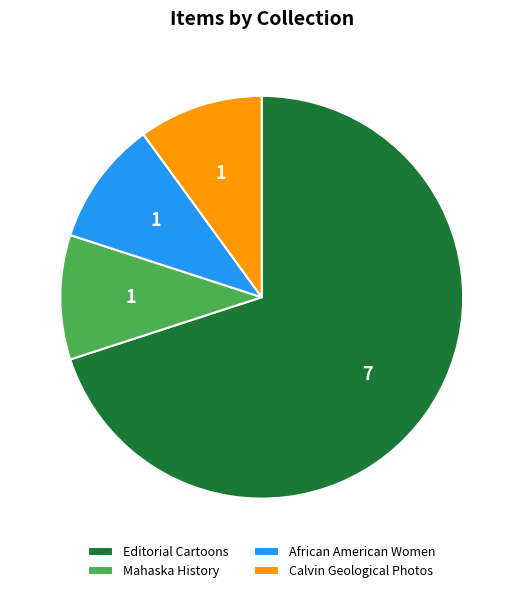

Combined, do Mahaska History and Calvin Geological Photos account for over 50%?

No